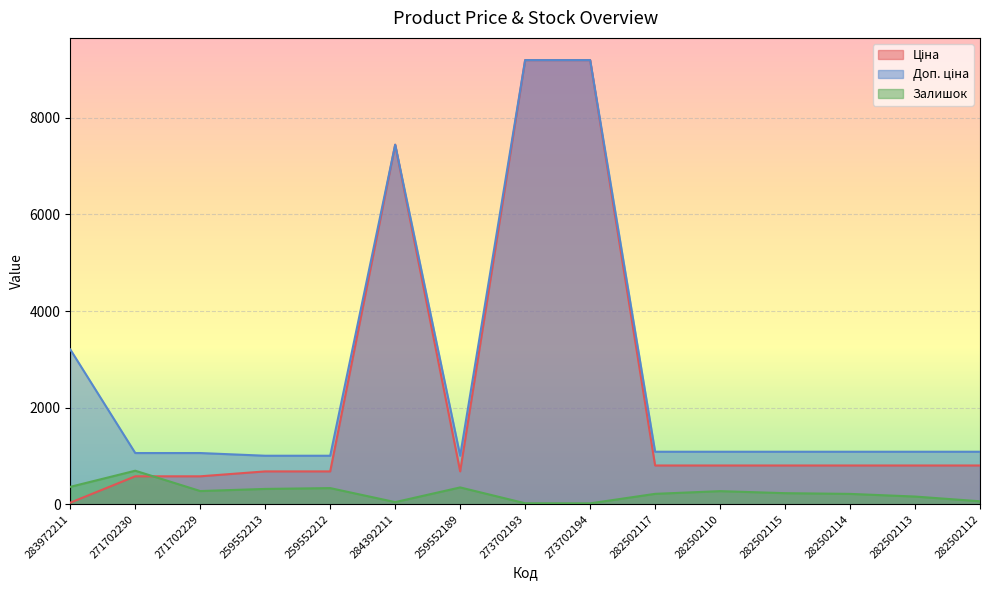

What is the label of the 13th point from the right?

271702229